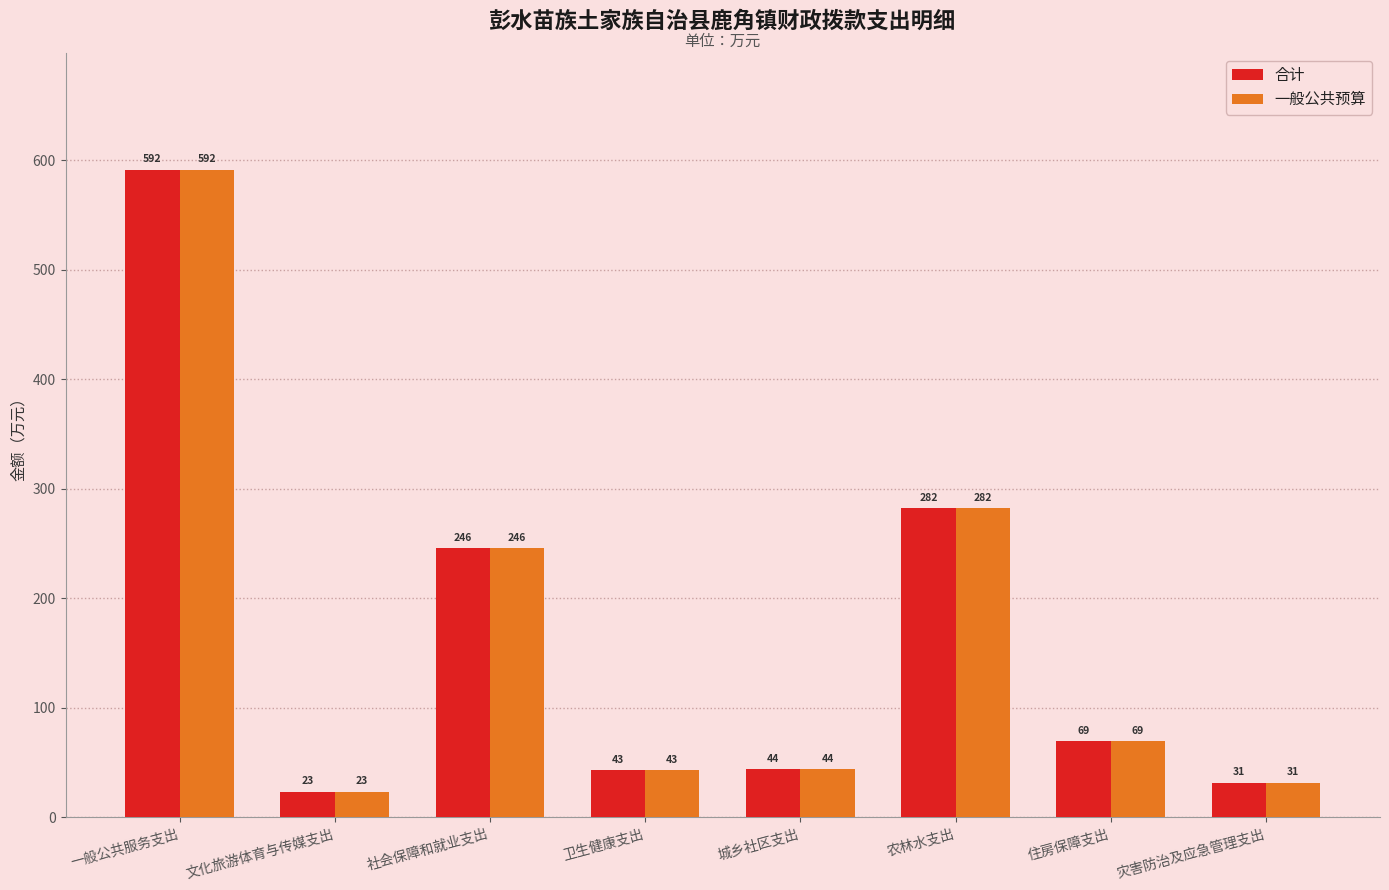

The value of 一般公共预算 at 农林水支出 is 503.0. True or false?

False